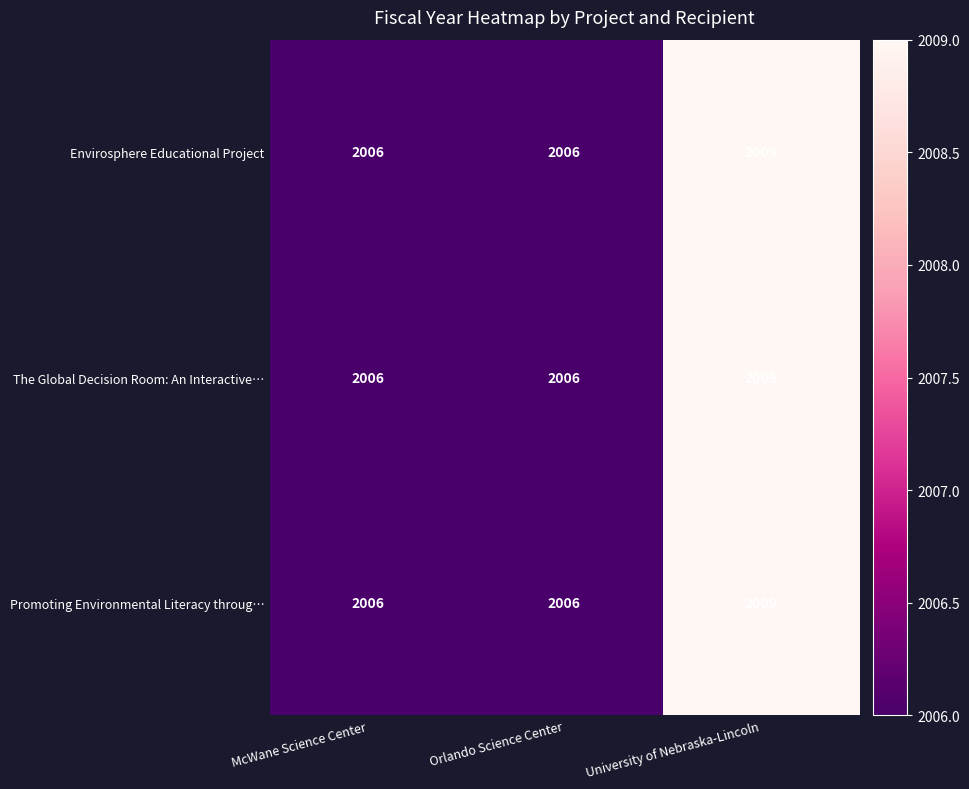

What is the maximum value shown in the chart?

2009